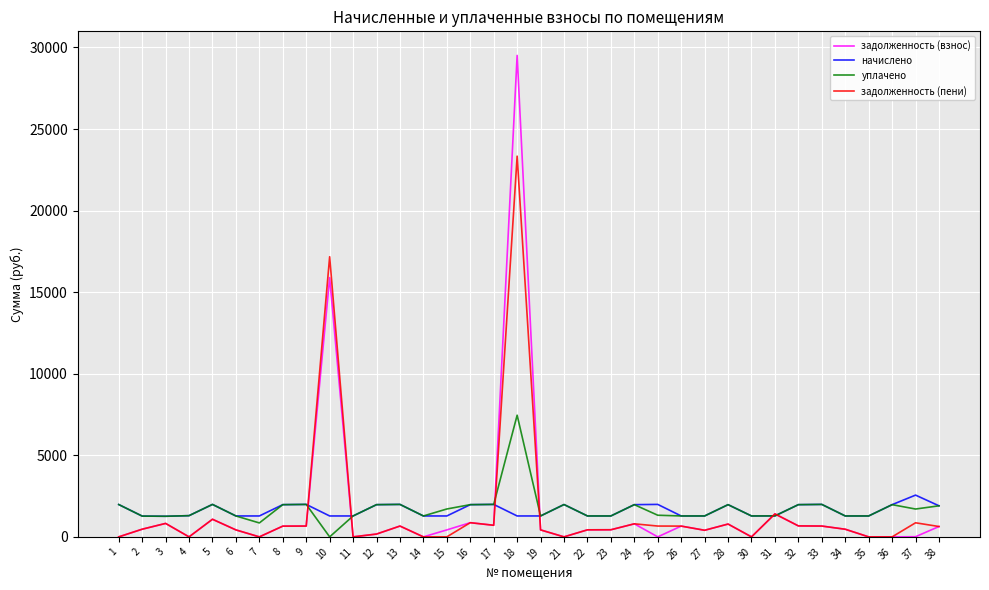

What is the highest value of the задолженность (взнос) series?

29511.1